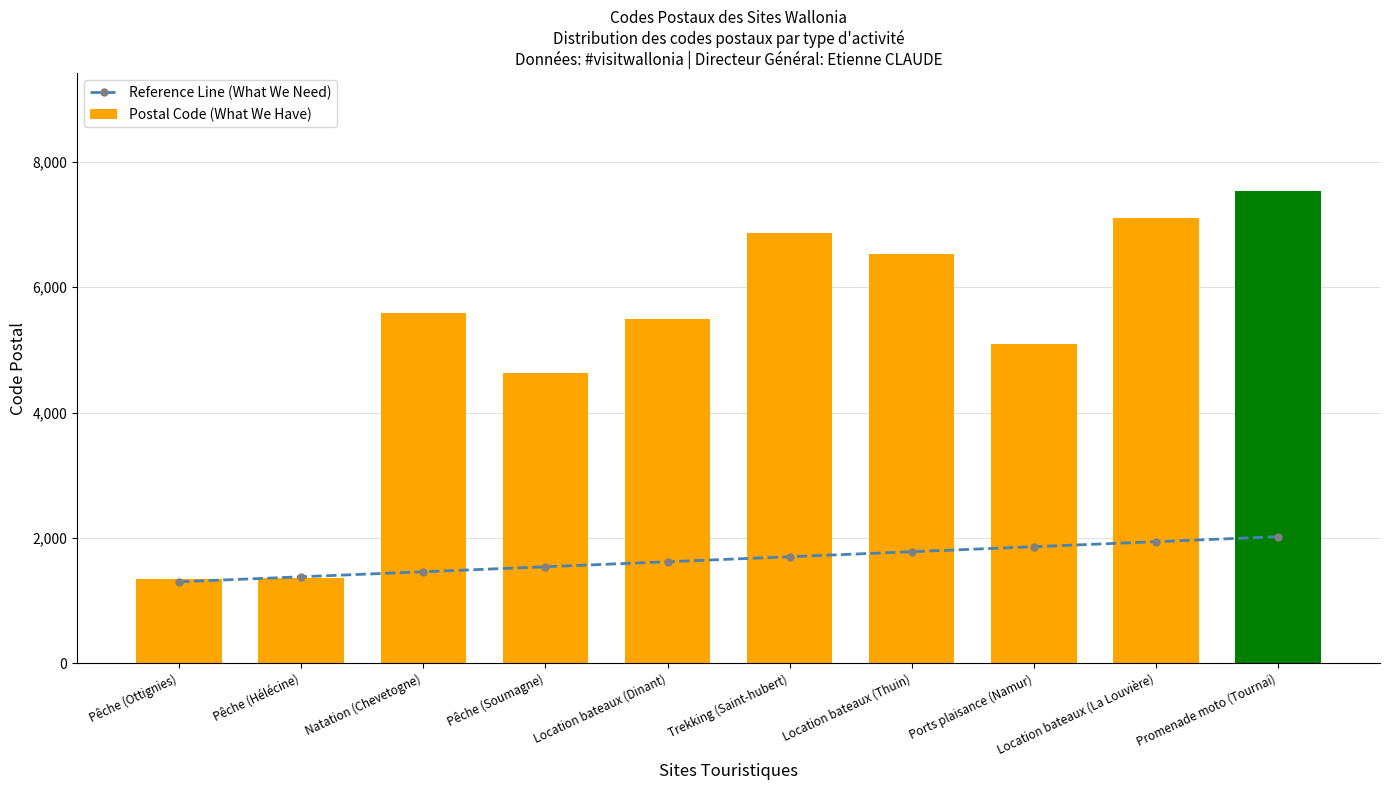

The value of Postal Code (What We Have) at Location bateaux (La Louvière) is 4245. True or false?

False